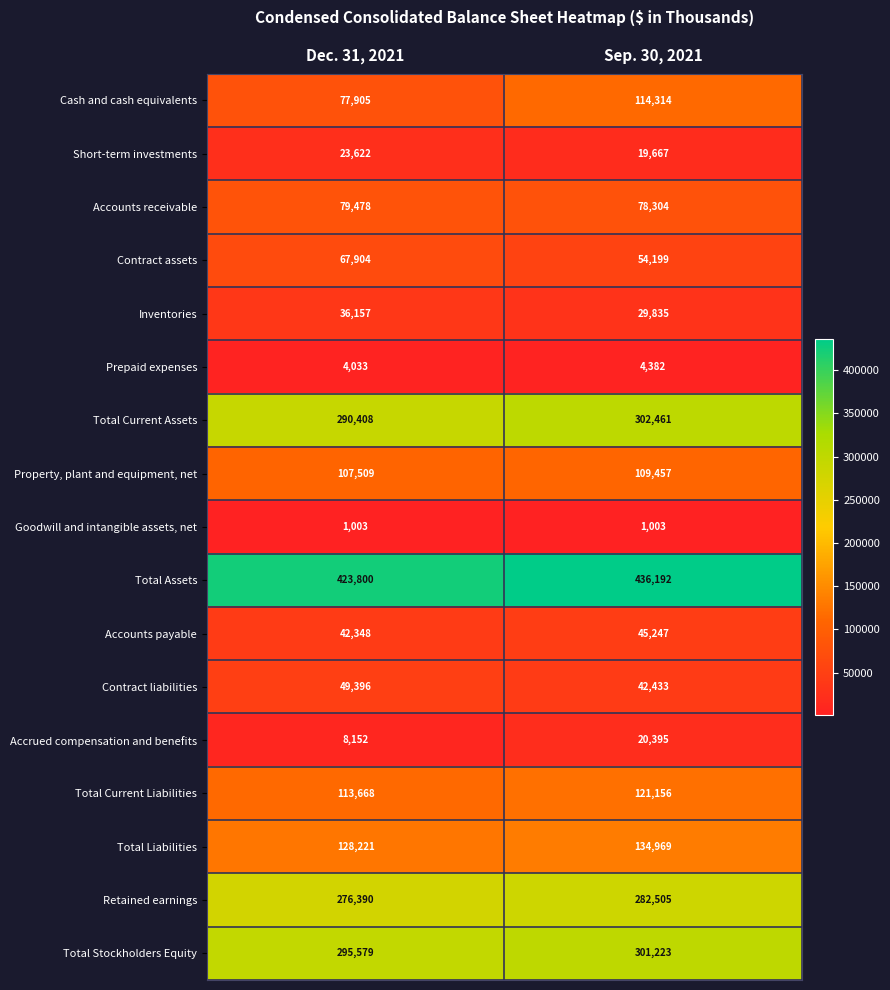

What is the difference between the highest and lowest values at Sep. 30, 2021?

435189